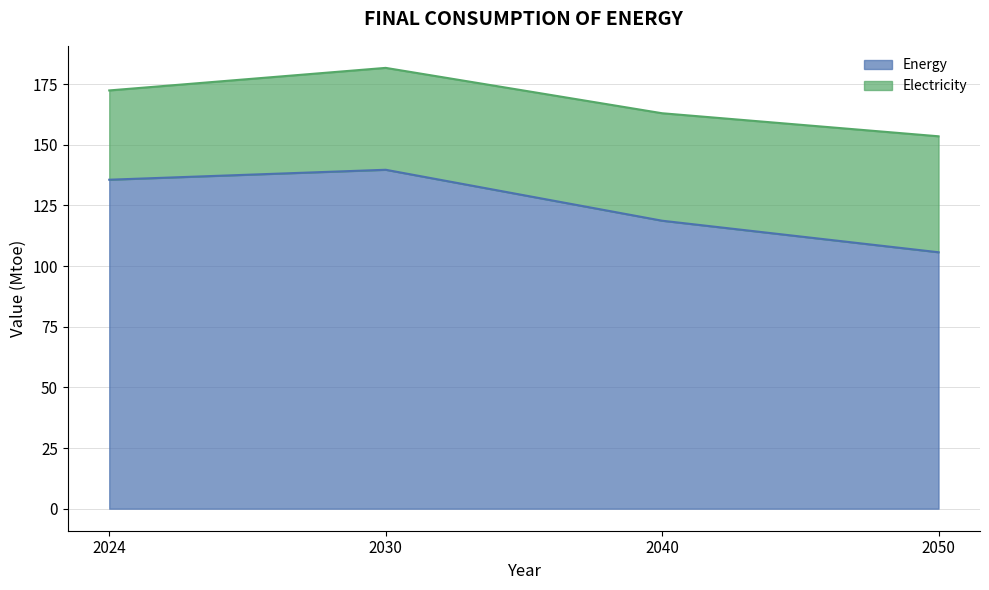

List the labels in order of value, smallest first.

2050, 2040, 2024, 2030